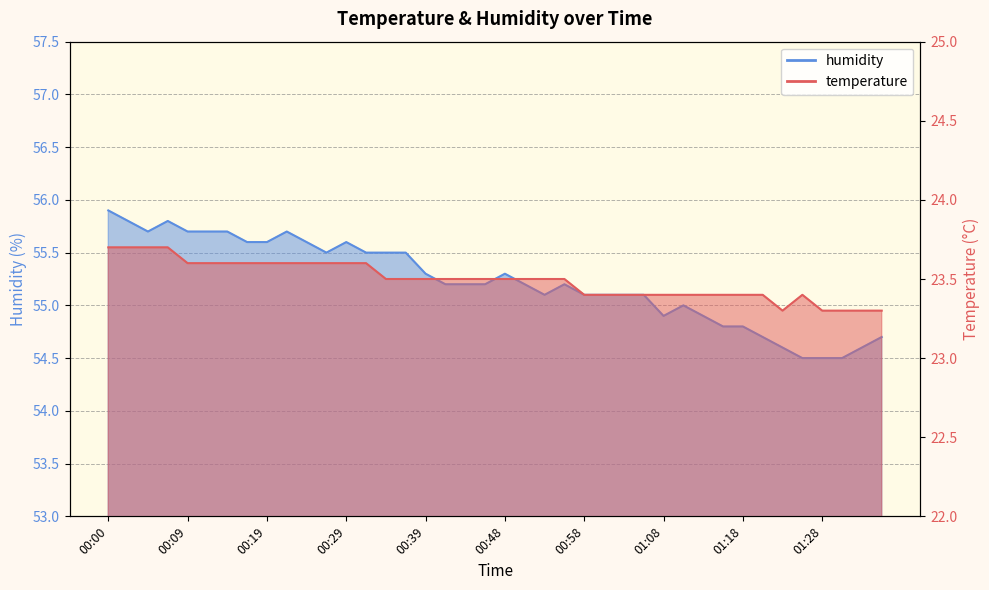

At which category is the sum across all series the highest?

00:00